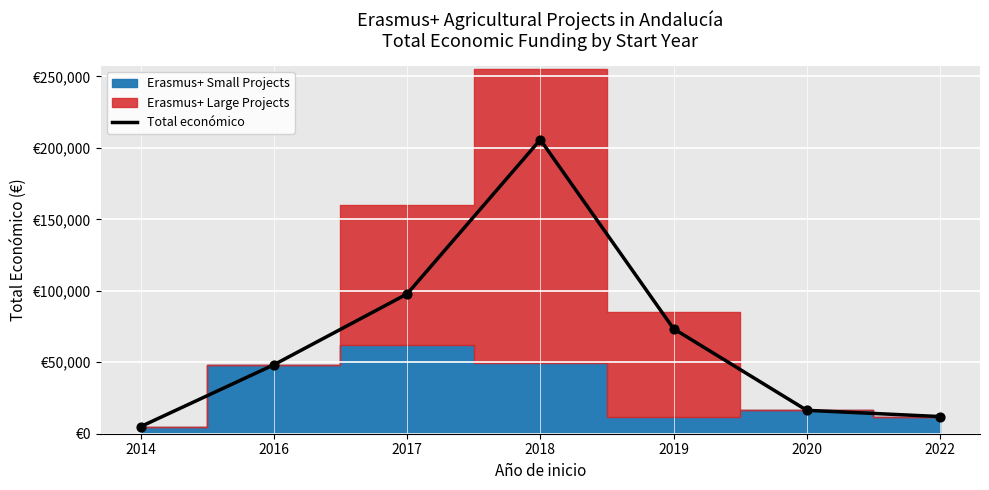

What is the change in value from 2016 to 2019?

+25198